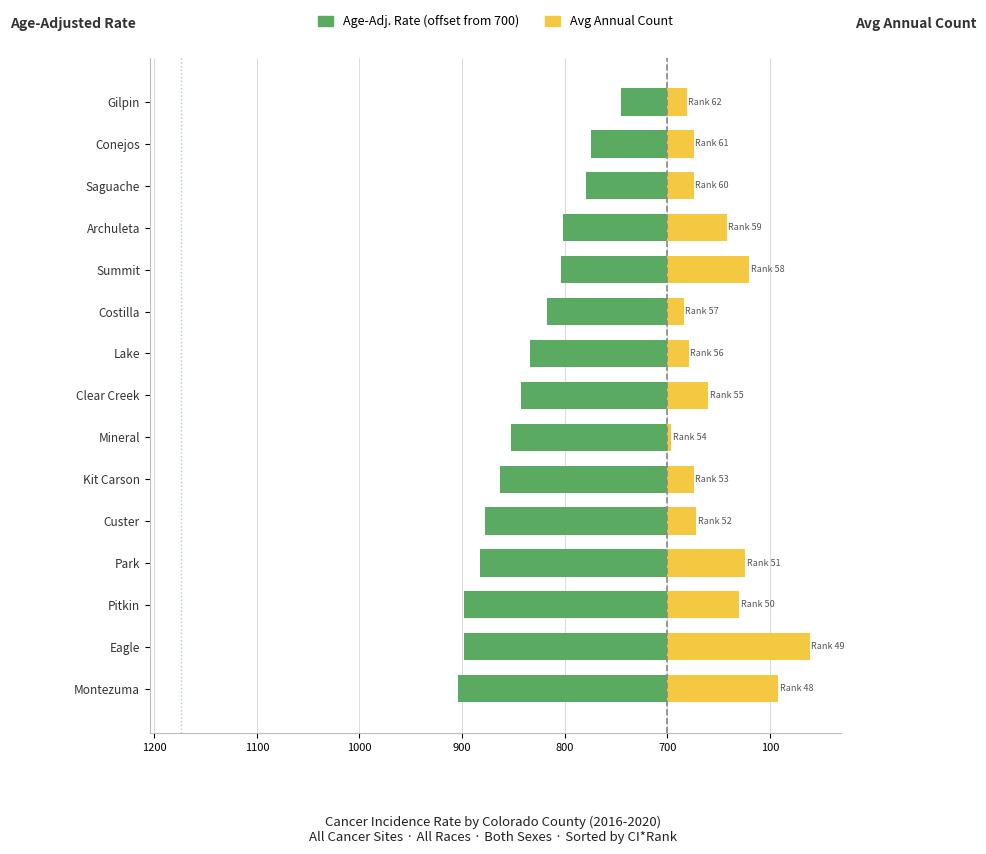

True or false: Age-Adj. Rate (offset) has a value of -44.1 at Conejos.

False